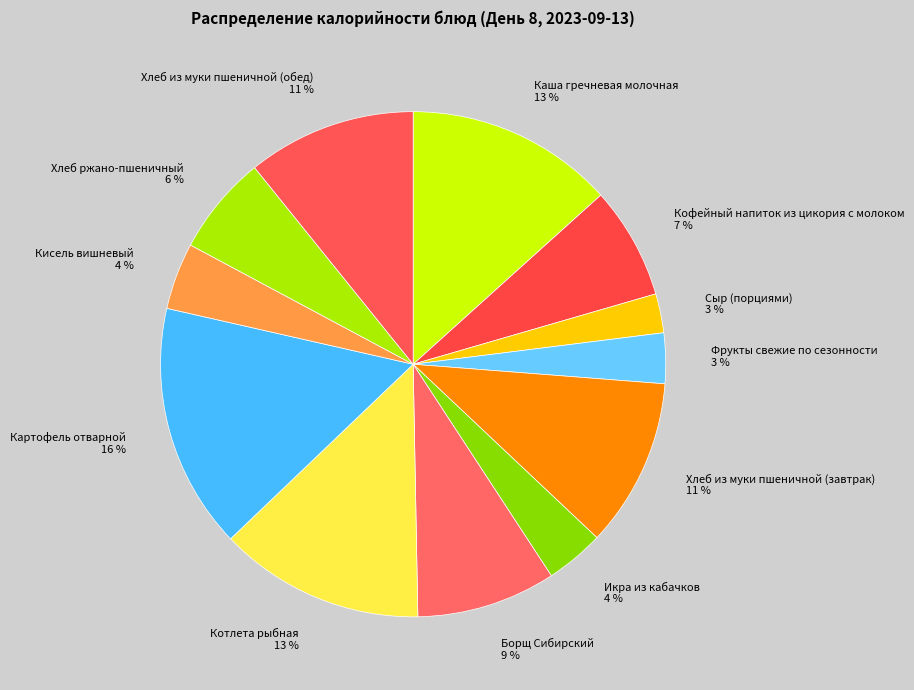

To the nearest percent, what percentage of the pie is Каша гречневая молочная 13 %?

13%